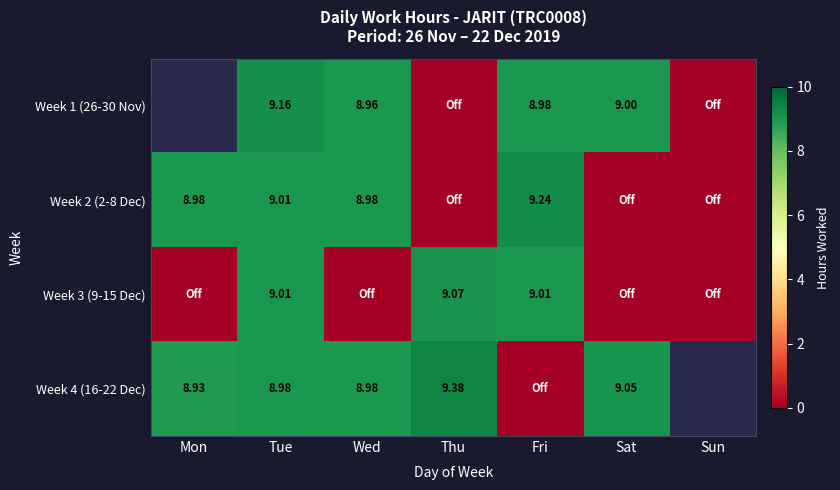

Is the value of Week 1 (26-30 Nov) at Fri greater than the value of Week 3 (9-15 Dec) at Fri?

No